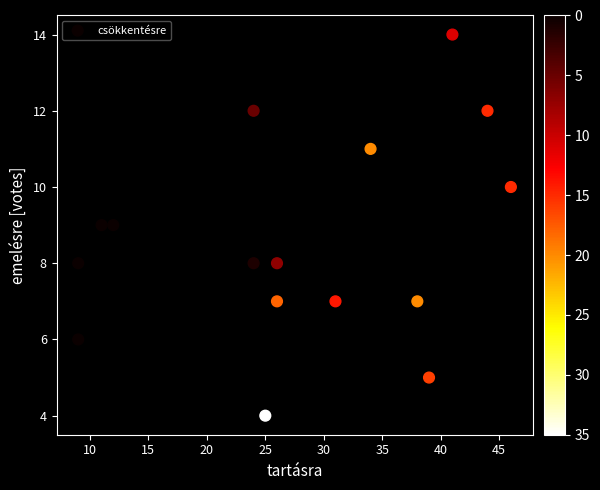

What is the range of X values (max minus min)?

37